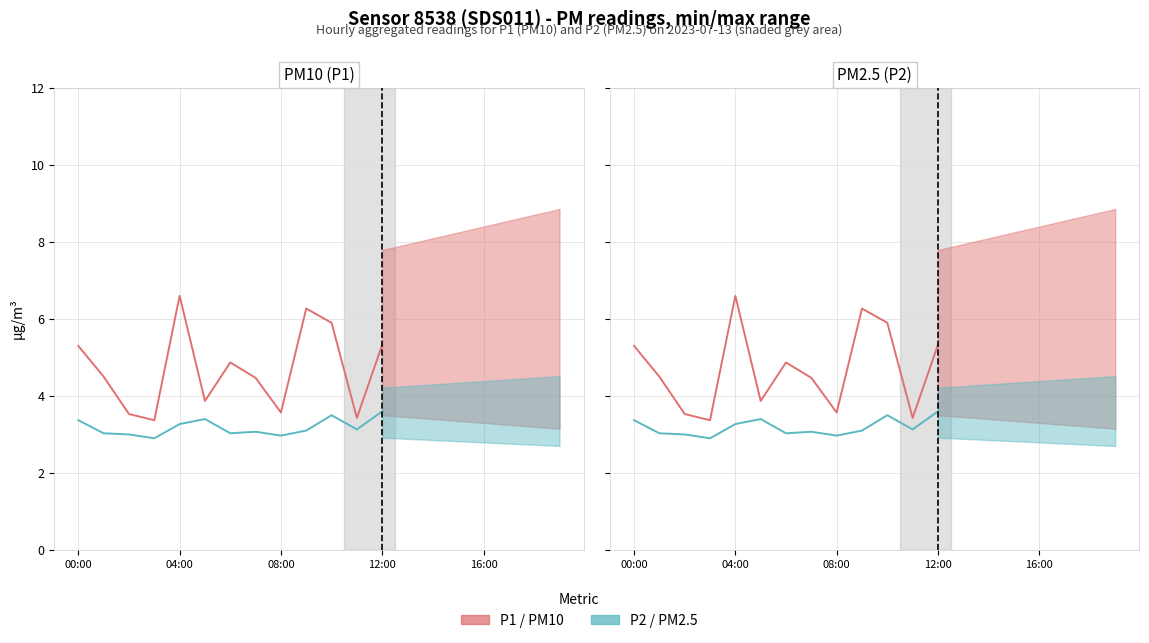

How many data points in P1 (PM10) are above 4?

8